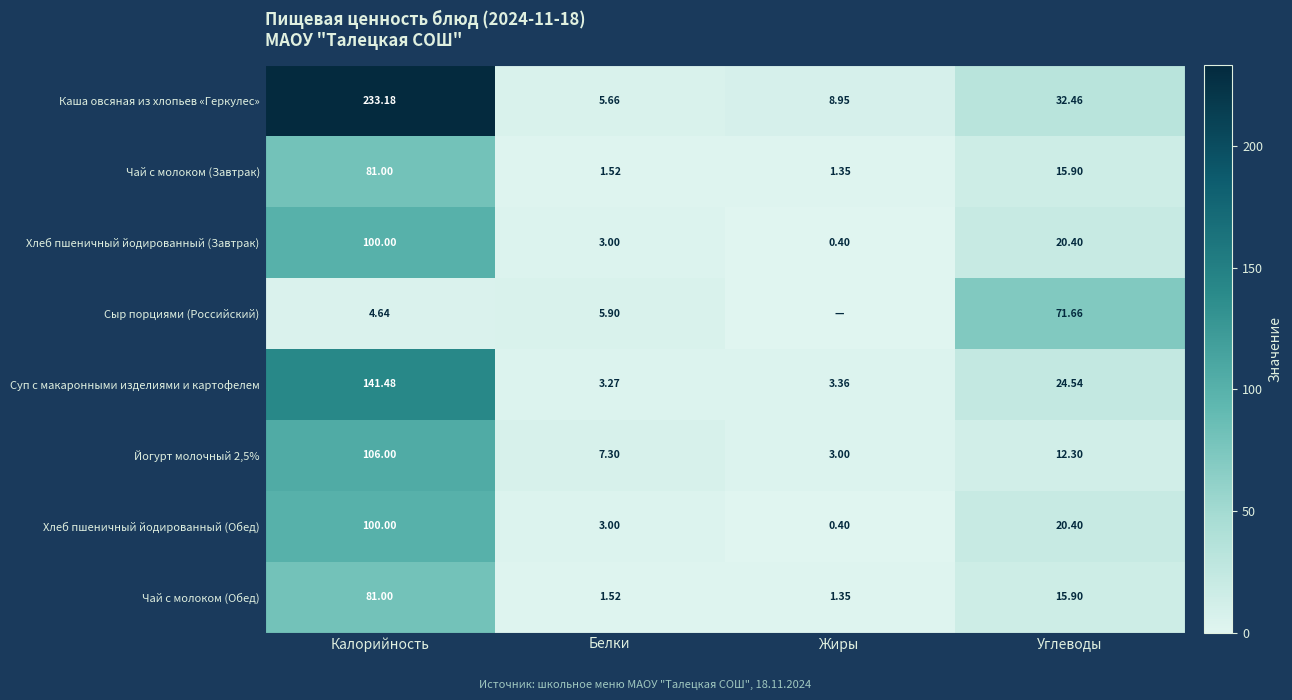

At which label does Чай с молоком (Завтрак) reach its minimum?

Жиры